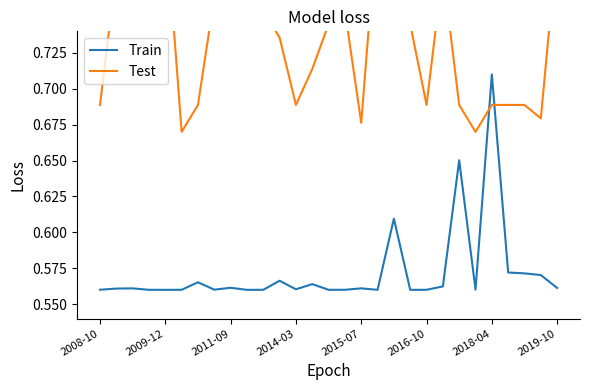

Which series has the widest spread of values?

Train